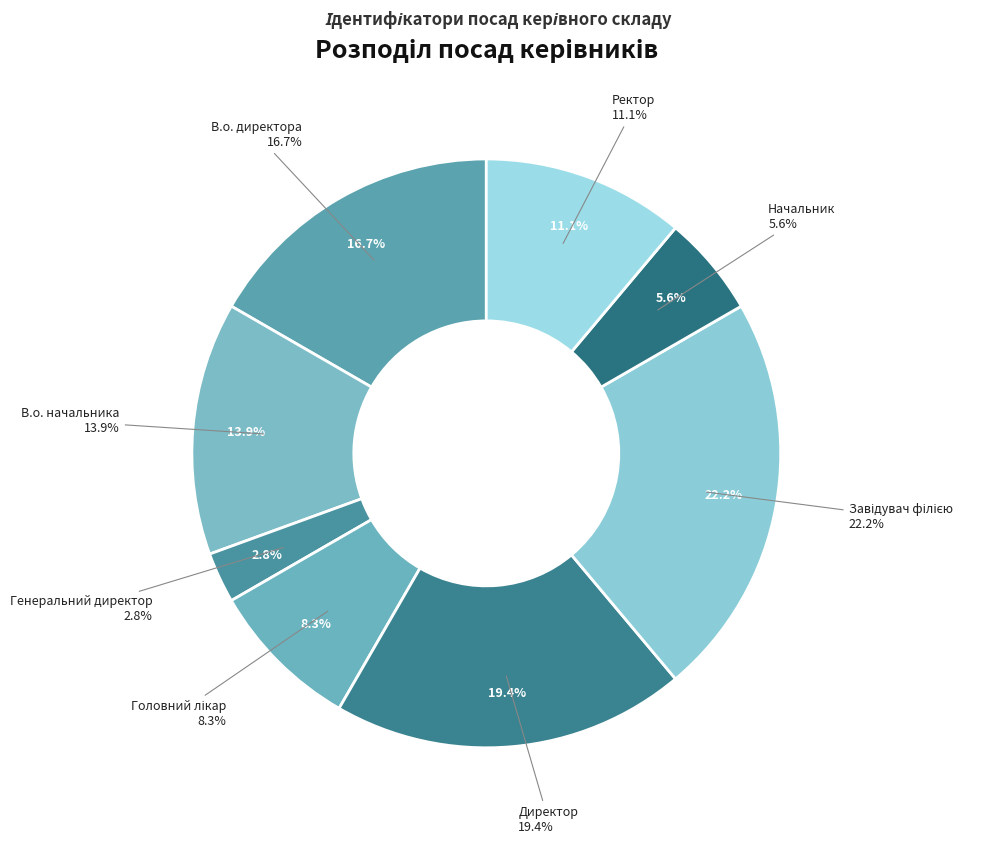

To the nearest percent, what is the difference between the largest and smallest slice percentages?

19%